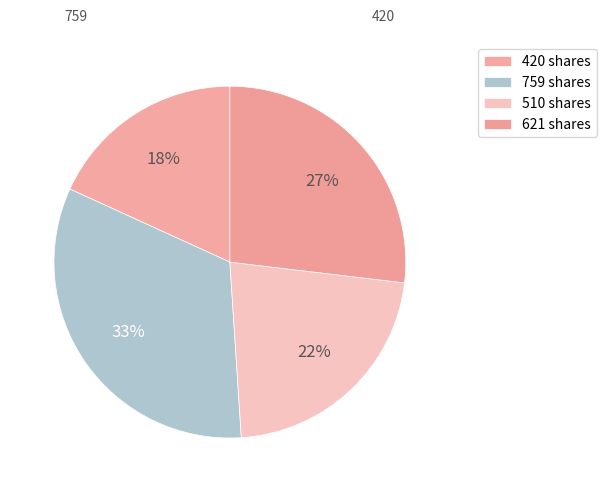

To the nearest percent, what is the average slice percentage?

25%